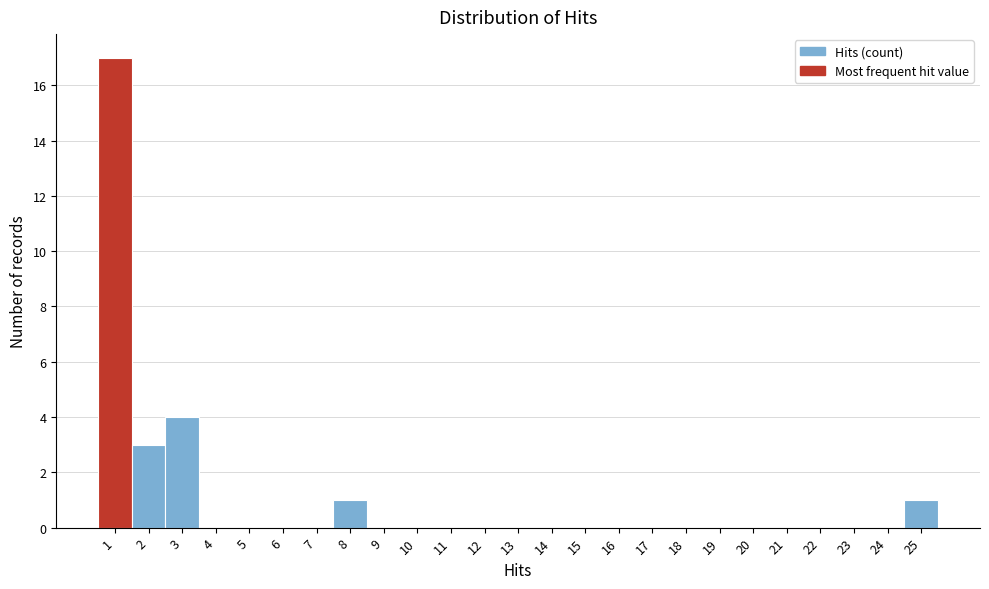

Reading left to right, list every bar in this chart as the range it spans on the x-axis followed by its height. The values are not printed on the chart, so give them approximately, as read against the axis.

0.5 to 1.5: 17
1.5 to 2.5: 3
2.5 to 3.5: 4
3.5 to 4.5: 0
4.5 to 5.5: 0
5.5 to 6.5: 0
6.5 to 7.5: 0
7.5 to 8.5: 1
8.5 to 9.5: 0
9.5 to 10.5: 0
10.5 to 11.5: 0
11.5 to 12.5: 0
12.5 to 13.5: 0
13.5 to 14.5: 0
14.5 to 15.5: 0
15.5 to 16.5: 0
16.5 to 17.5: 0
17.5 to 18.5: 0
18.5 to 19.5: 0
19.5 to 20.5: 0
20.5 to 21.5: 0
21.5 to 22.5: 0
22.5 to 23.5: 0
23.5 to 24.5: 0
24.5 to 25.5: 1